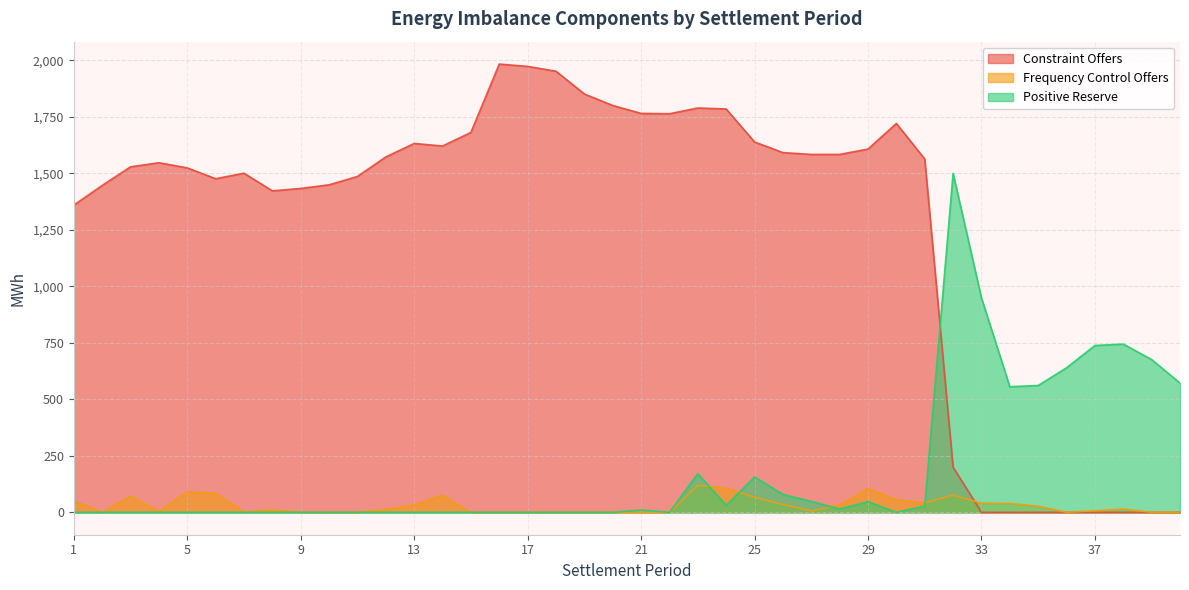

At which label is Frequency Control Offers closest to 59?

30